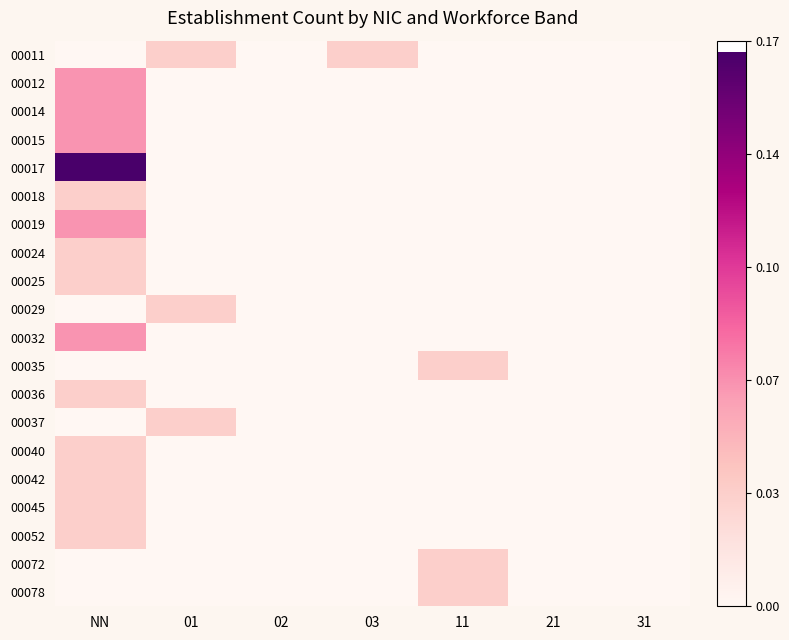

Reading left to right, extract all data points from this chart.

00011: NN=0.0	01=0.0	02=0.0	03=0.0	11=0.0	21=0.0	31=0.0
00012: NN=0.1	01=0.0	02=0.0	03=0.0	11=0.0	21=0.0	31=0.0
00014: NN=0.1	01=0.0	02=0.0	03=0.0	11=0.0	21=0.0	31=0.0
00015: NN=0.1	01=0.0	02=0.0	03=0.0	11=0.0	21=0.0	31=0.0
00017: NN=0.2	01=0.0	02=0.0	03=0.0	11=0.0	21=0.0	31=0.0
00018: NN=0.0	01=0.0	02=0.0	03=0.0	11=0.0	21=0.0	31=0.0
00019: NN=0.1	01=0.0	02=0.0	03=0.0	11=0.0	21=0.0	31=0.0
00024: NN=0.0	01=0.0	02=0.0	03=0.0	11=0.0	21=0.0	31=0.0
00025: NN=0.0	01=0.0	02=0.0	03=0.0	11=0.0	21=0.0	31=0.0
00029: NN=0.0	01=0.0	02=0.0	03=0.0	11=0.0	21=0.0	31=0.0
00032: NN=0.1	01=0.0	02=0.0	03=0.0	11=0.0	21=0.0	31=0.0
00035: NN=0.0	01=0.0	02=0.0	03=0.0	11=0.0	21=0.0	31=0.0
00036: NN=0.0	01=0.0	02=0.0	03=0.0	11=0.0	21=0.0	31=0.0
00037: NN=0.0	01=0.0	02=0.0	03=0.0	11=0.0	21=0.0	31=0.0
00040: NN=0.0	01=0.0	02=0.0	03=0.0	11=0.0	21=0.0	31=0.0
00042: NN=0.0	01=0.0	02=0.0	03=0.0	11=0.0	21=0.0	31=0.0
00045: NN=0.0	01=0.0	02=0.0	03=0.0	11=0.0	21=0.0	31=0.0
00052: NN=0.0	01=0.0	02=0.0	03=0.0	11=0.0	21=0.0	31=0.0
00072: NN=0.0	01=0.0	02=0.0	03=0.0	11=0.0	21=0.0	31=0.0
00078: NN=0.0	01=0.0	02=0.0	03=0.0	11=0.0	21=0.0	31=0.0